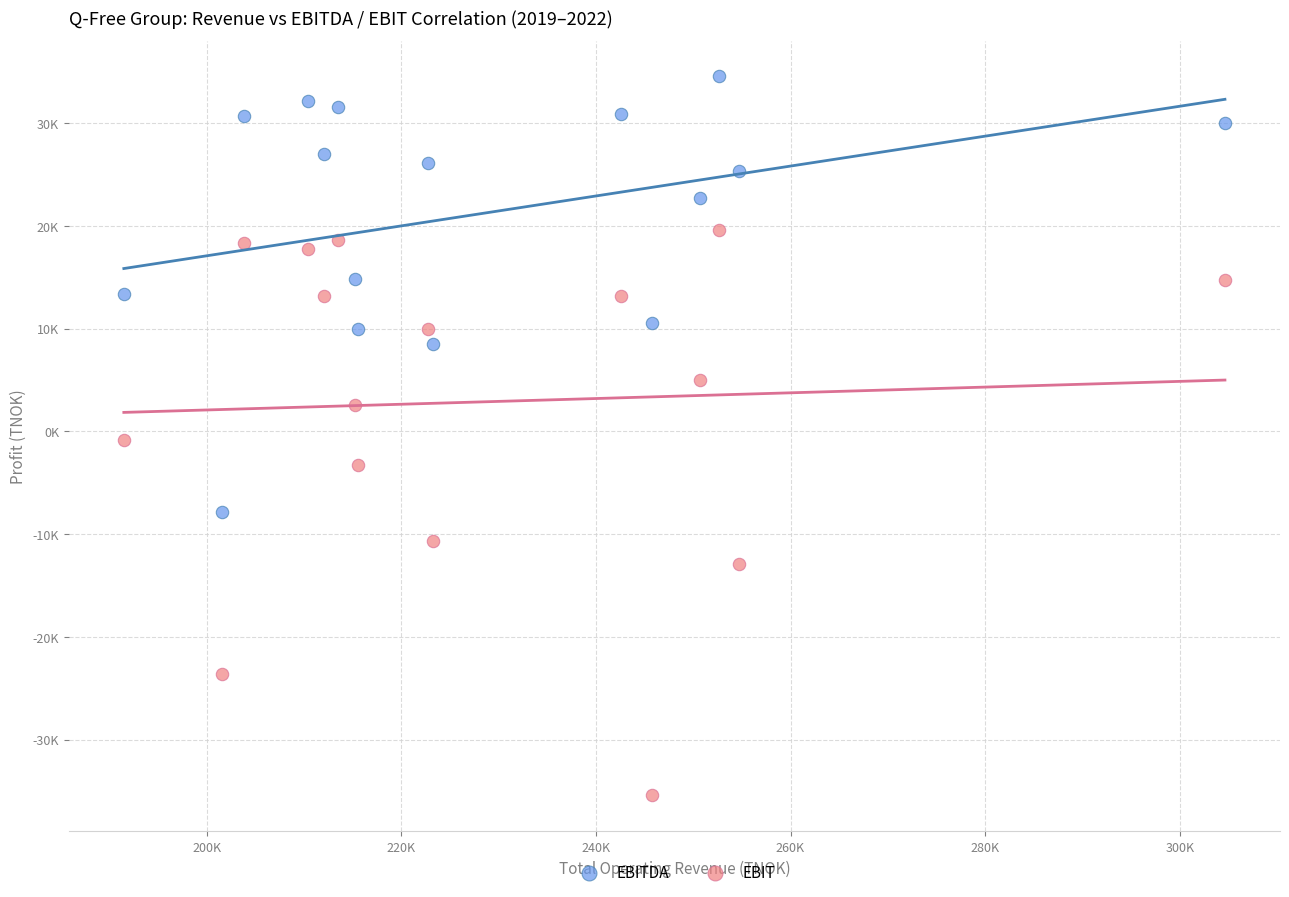

Which series contains the lowest Y value?

EBIT